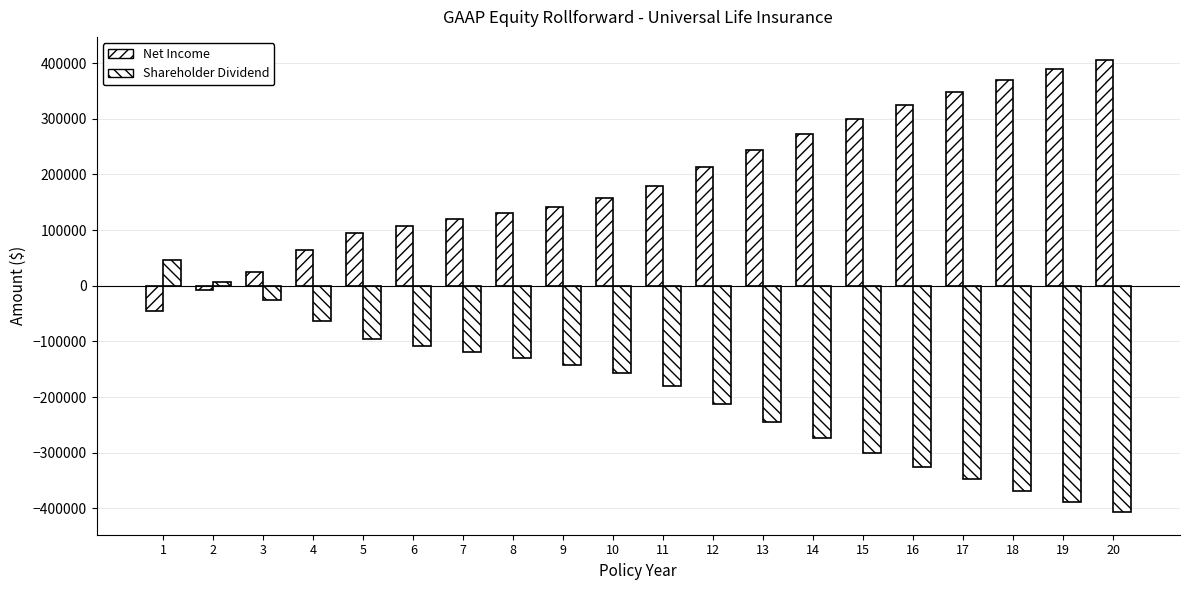

What is the sum of the Shareholder Dividend values at 14 and 7?

-392140.8